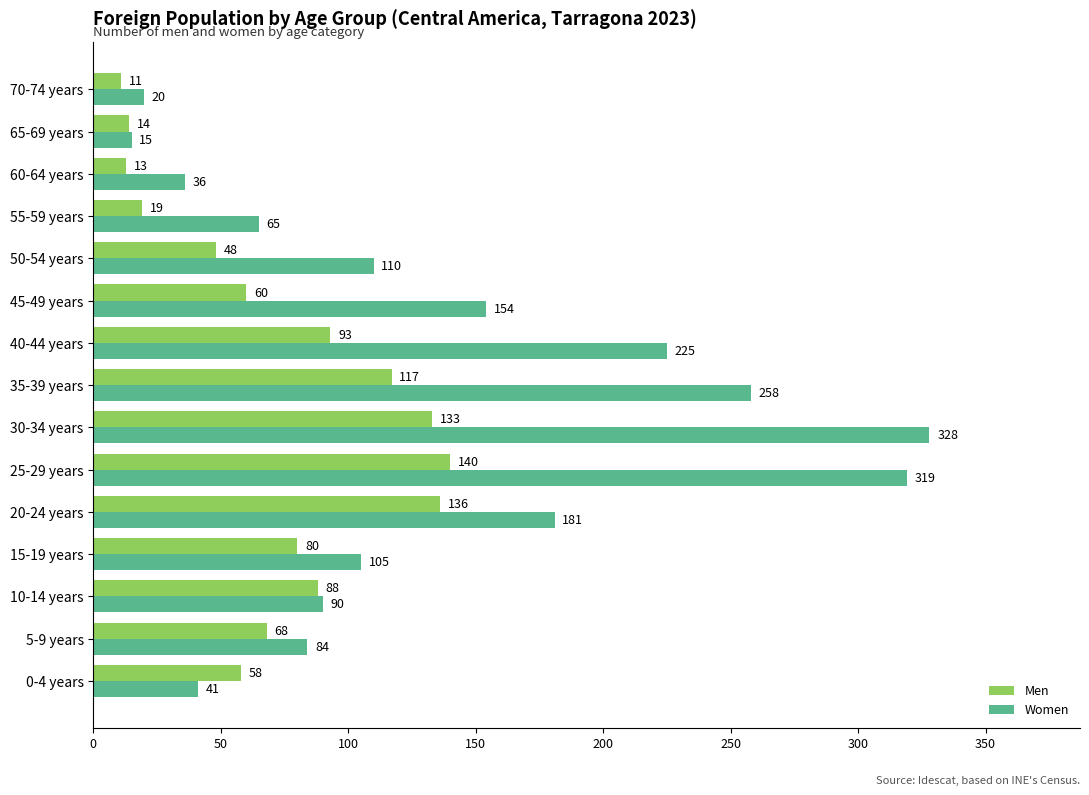

Which series has the widest spread of values?

Women